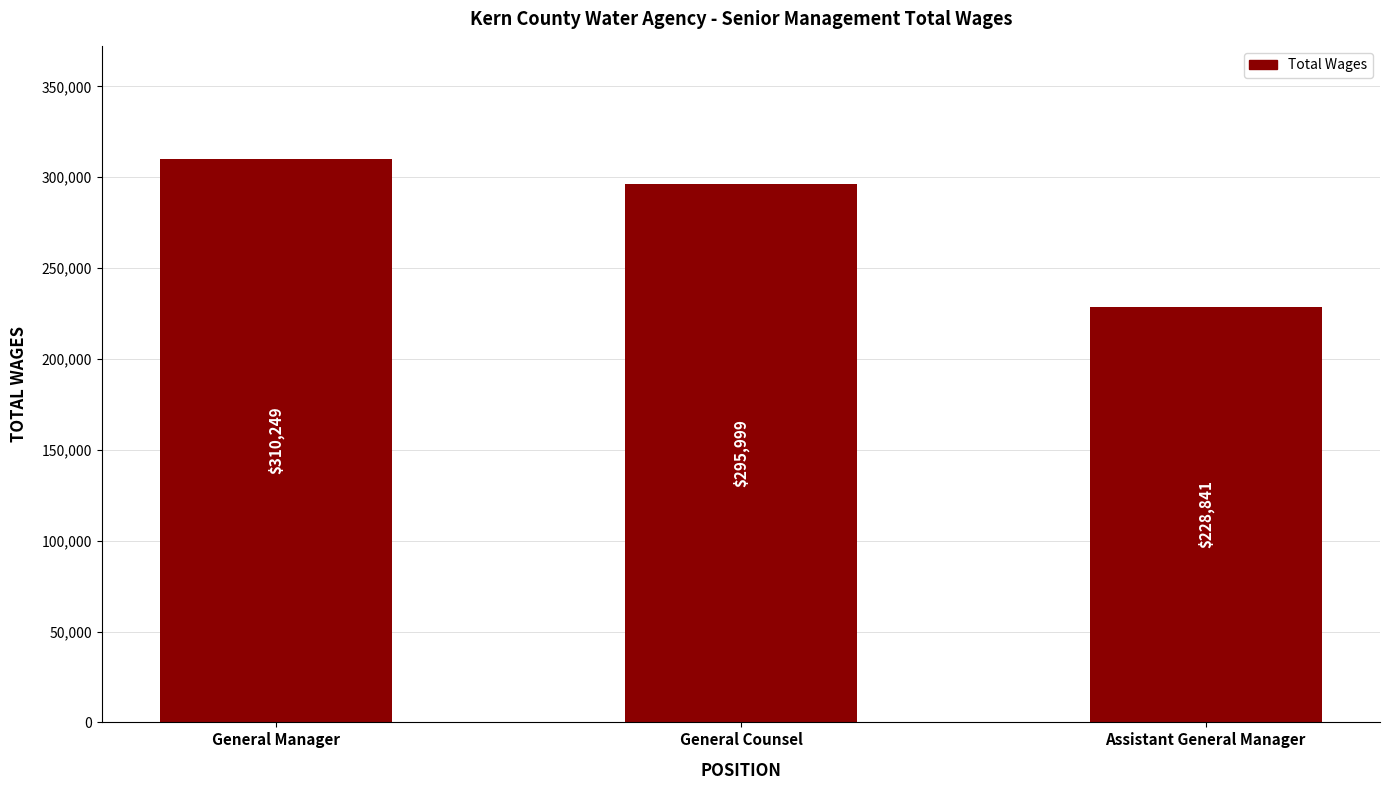

Does the chart contain stacked bars?

No